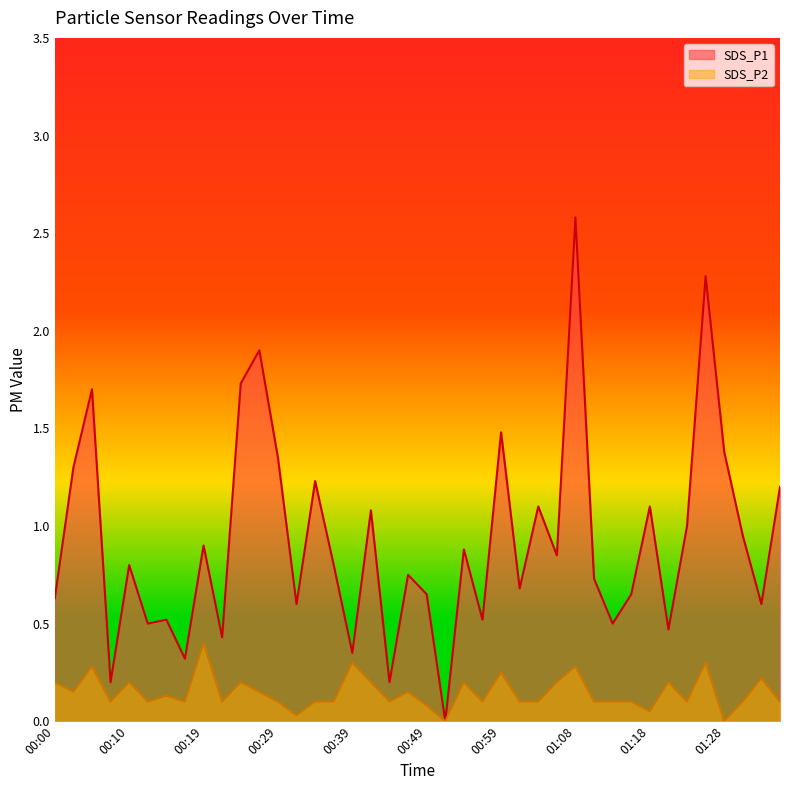

True or false: SDS_P1 and SDS_P2 cross at least once.

False